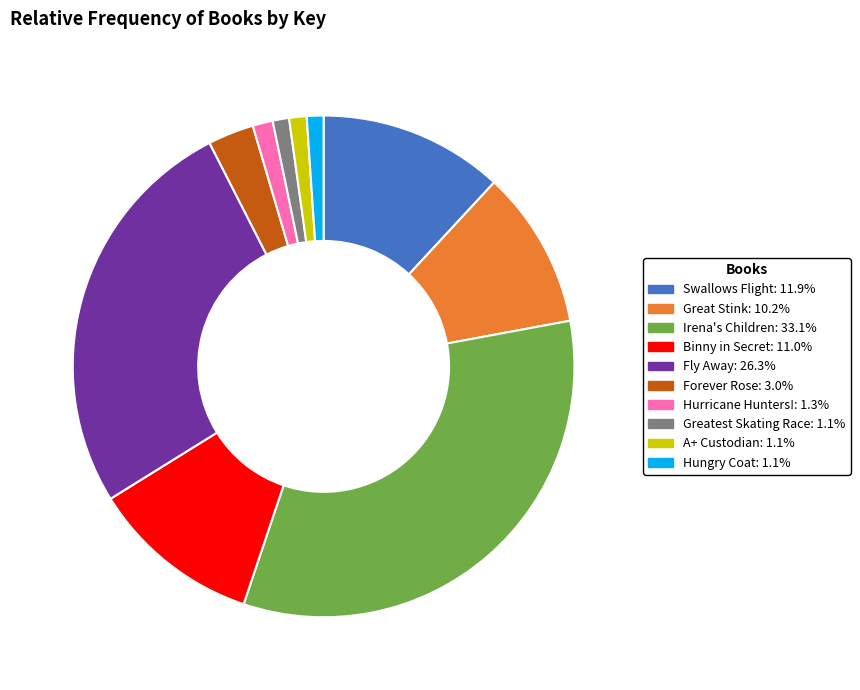

Which category has the biggest portion of the pie?

Irena's Children